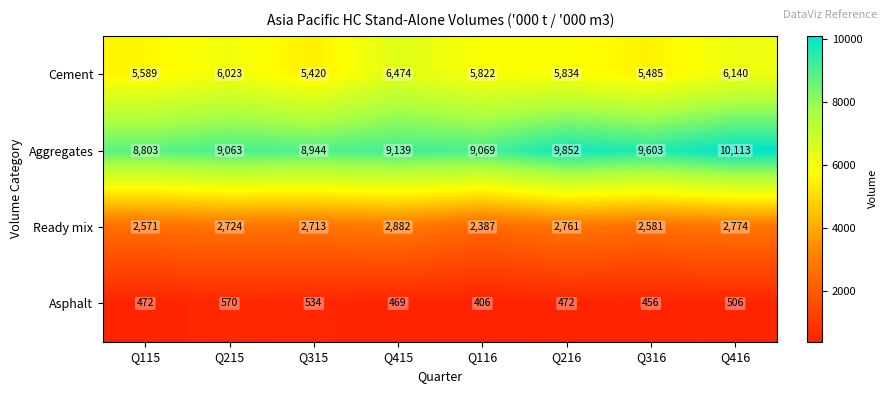

What is the maximum value shown in the chart?

10113